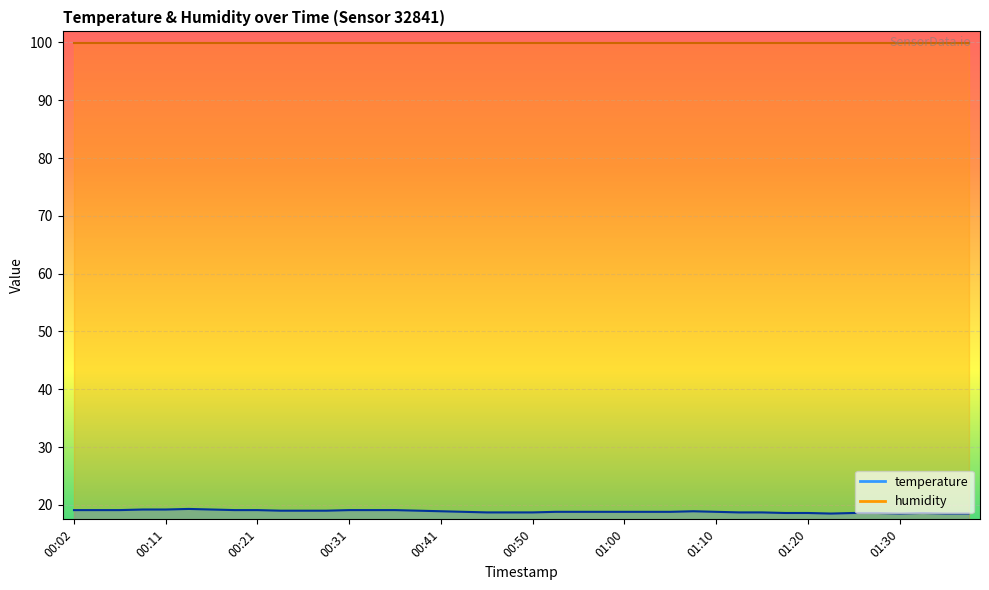

Does the chart display data point markers on the line(s)?

No